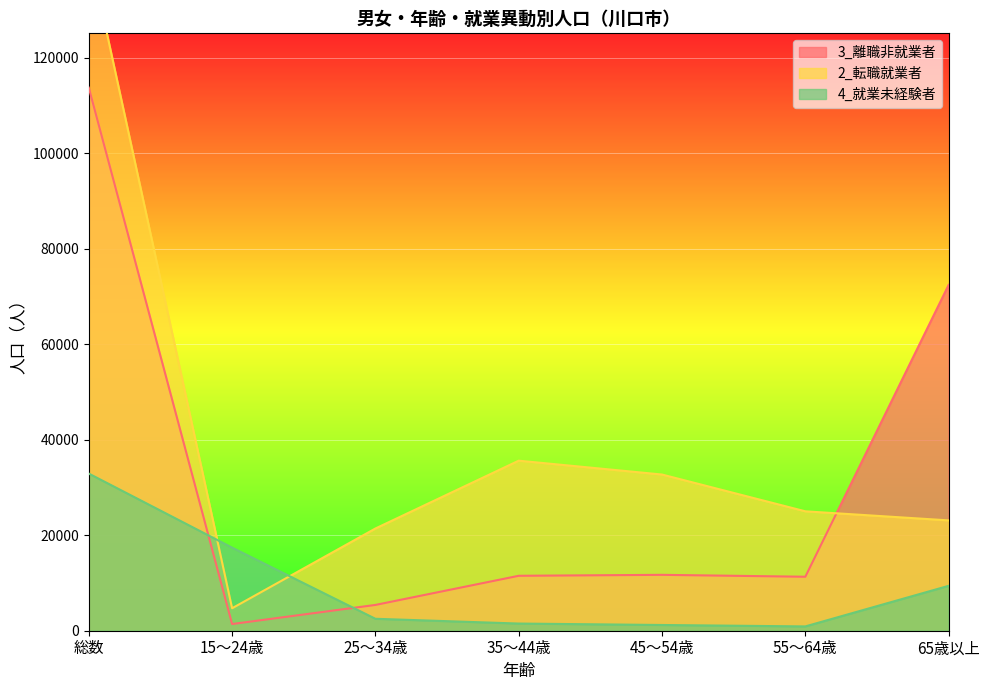

What position from the left is 25～34歳?

3